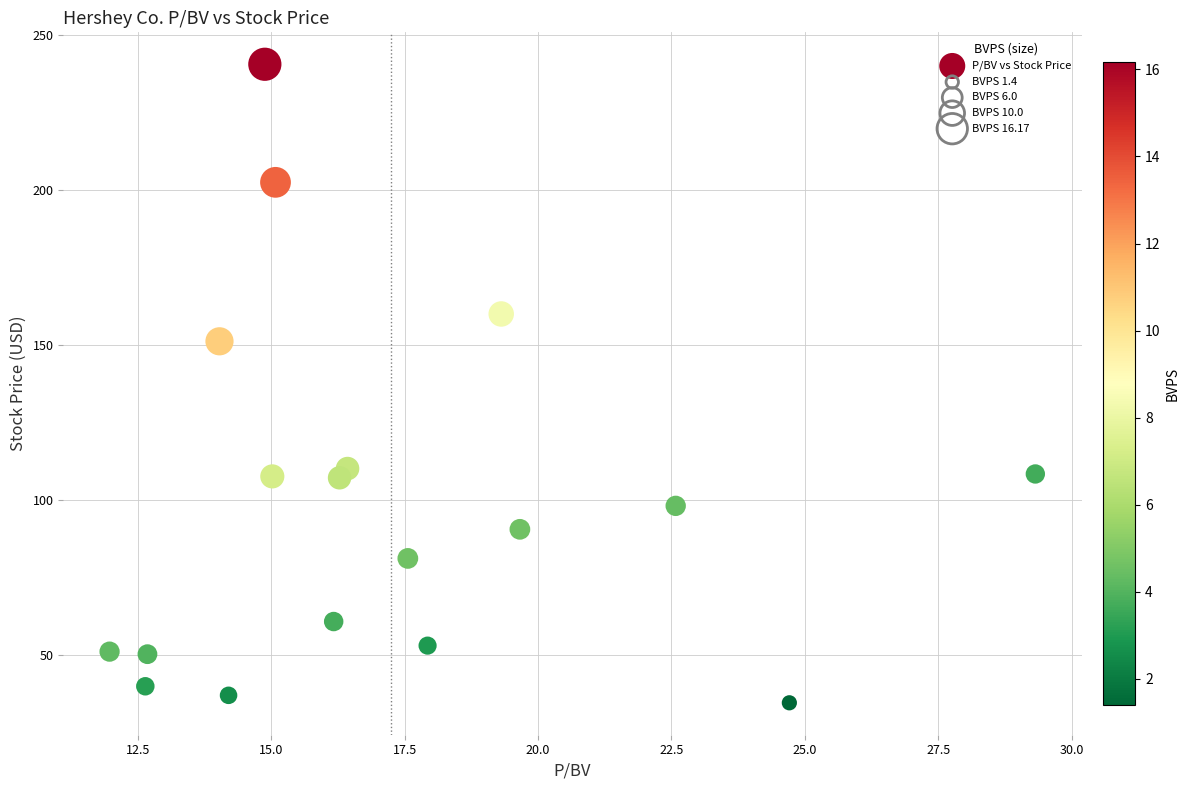

What is the range of X values (max minus min)?

17.4